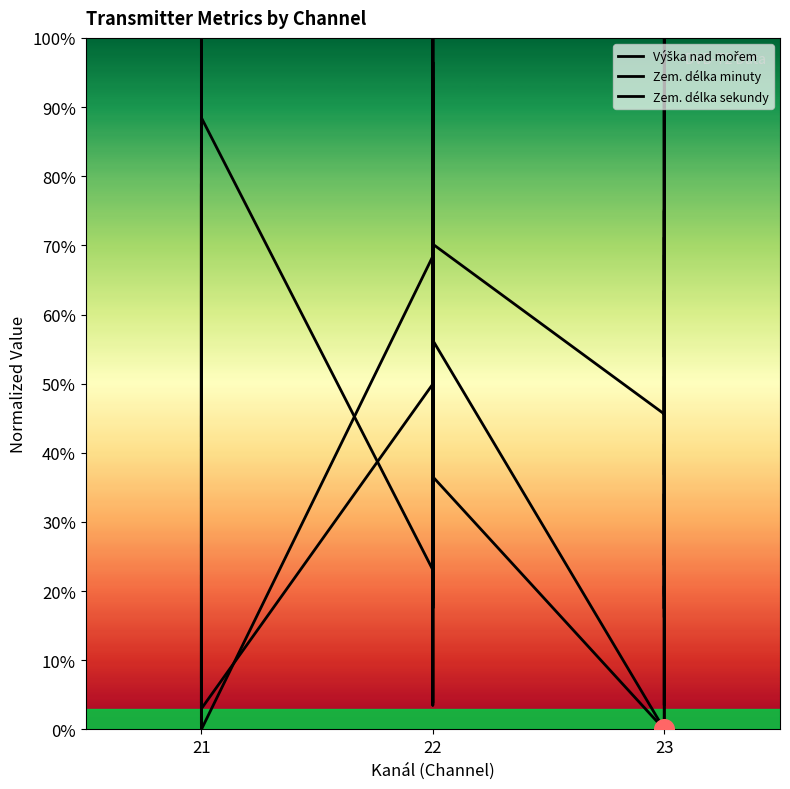

At which category is the sum across all series the highest?

22